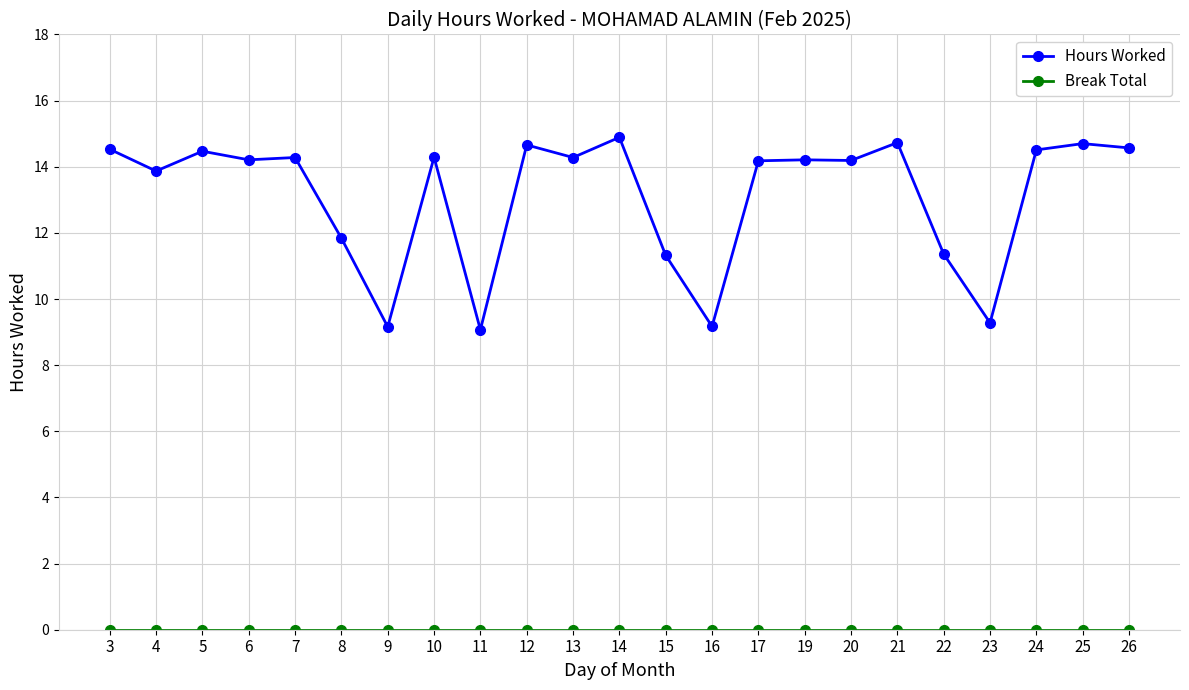

Which series has the largest total across all categories?

Hours Worked